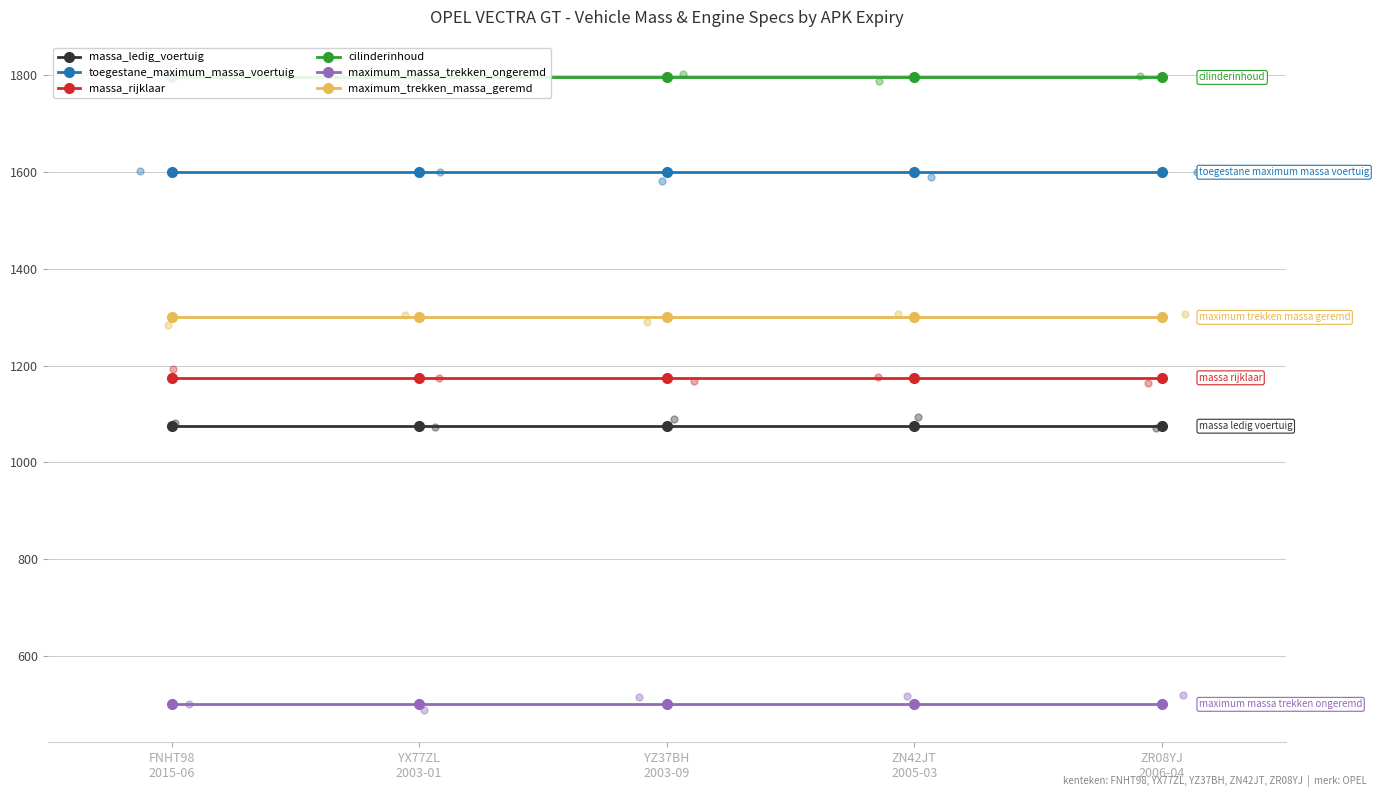

At how many categories does at least one series exceed 685?

5